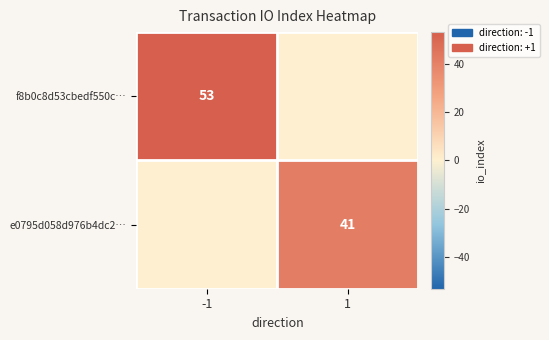

True or false: e0795d058d976b4dc2… has a value of 28 at 1.

False